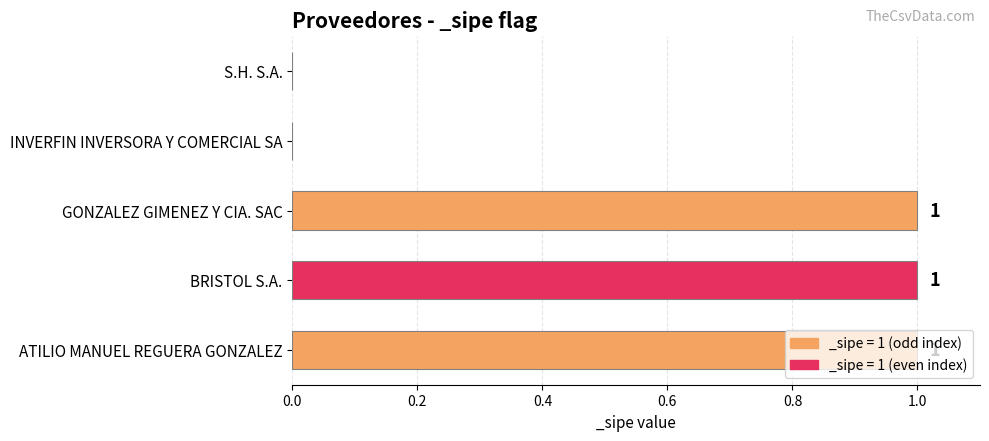

Between GONZALEZ GIMENEZ Y CIA. SAC and S.H. S.A., which is larger?

GONZALEZ GIMENEZ Y CIA. SAC